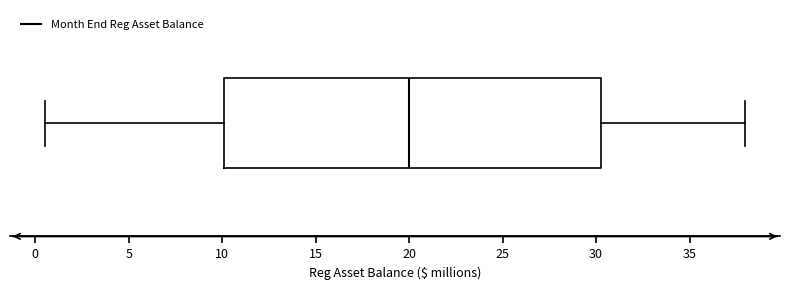

Transcribe this box plot: give where the median line is, the range the box spans, and where the two whiskers end, as read against the x-axis. The values are not printed on the chart, so give them approximately, as read against the axis.

median 20.0, box 10.0 to 30.5, whiskers 0.5 to 38.0